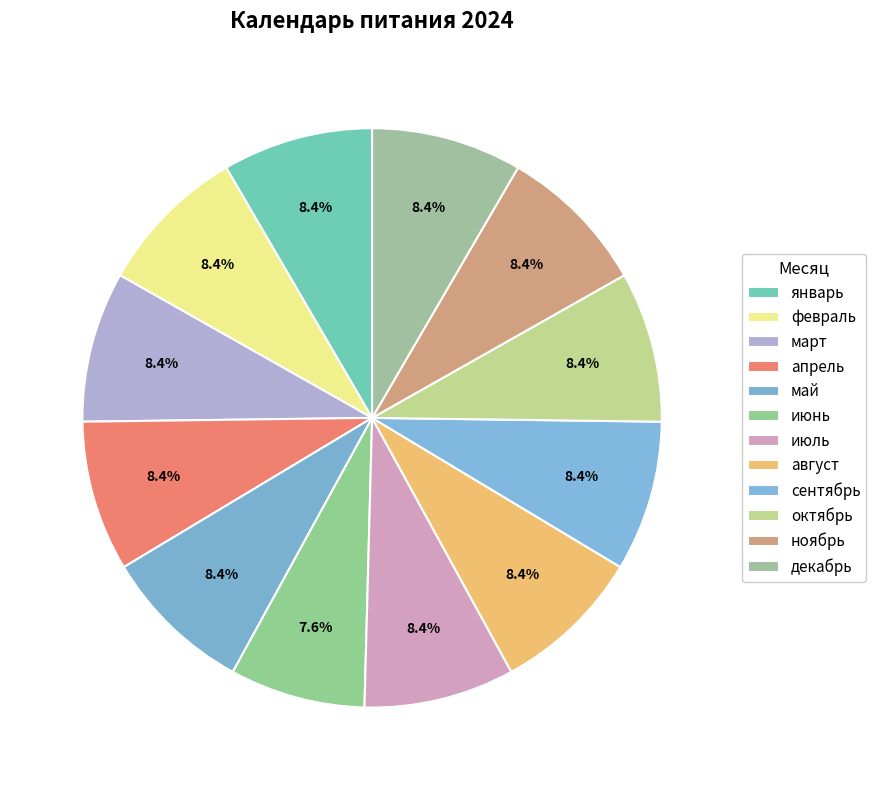

Between сентябрь and ноябрь, which is larger?

сентябрь